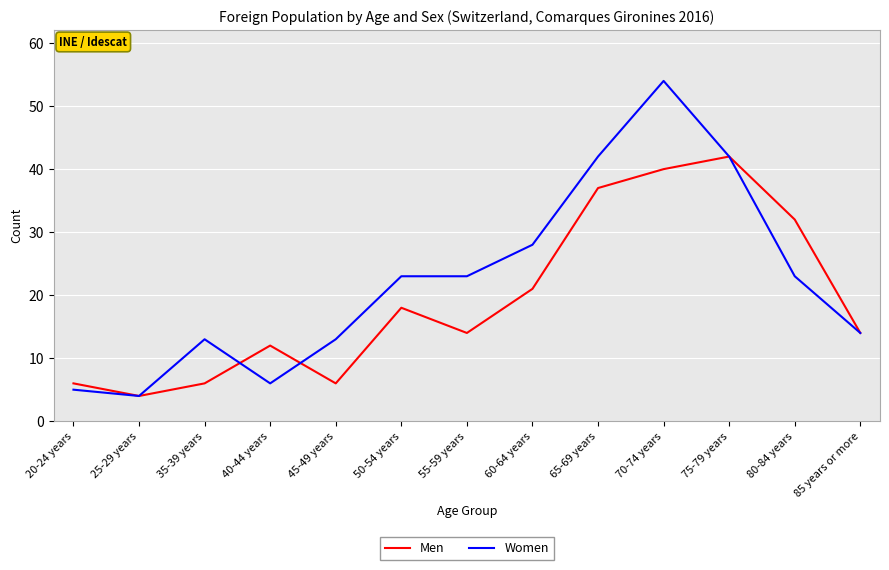

Reading left to right, list all the values displayed in this chart.

Men: 6	4	6	12	6	18	14	21	37	40	42	32	14
Women: 5	4	13	6	13	23	23	28	42	54	42	23	14